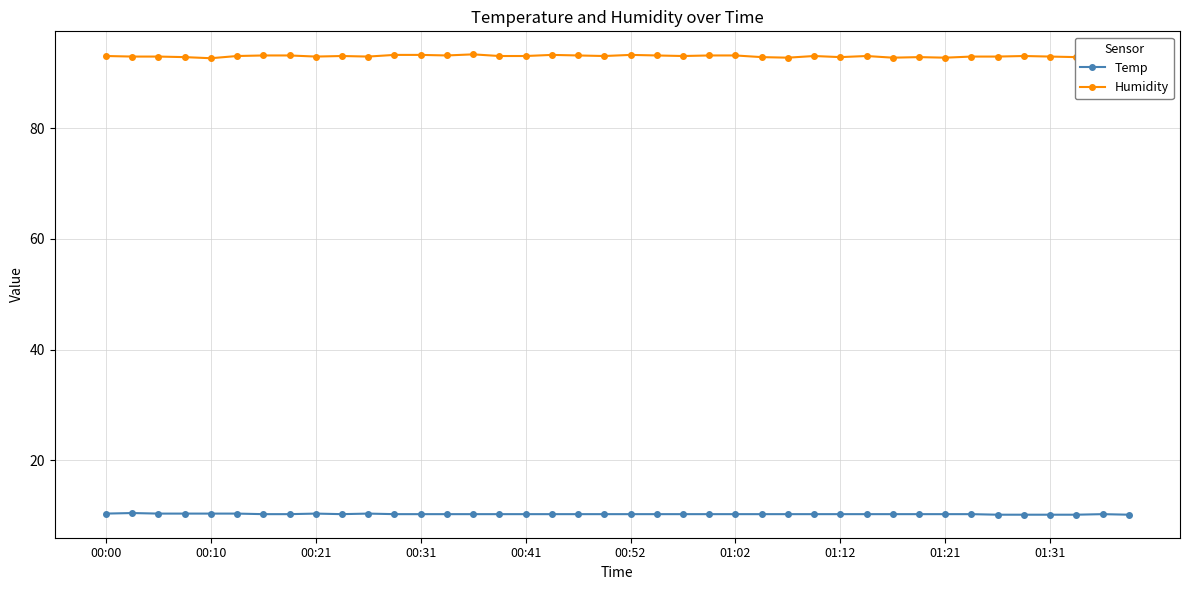

True or false: Temp has more than 1 interior local peaks.

True